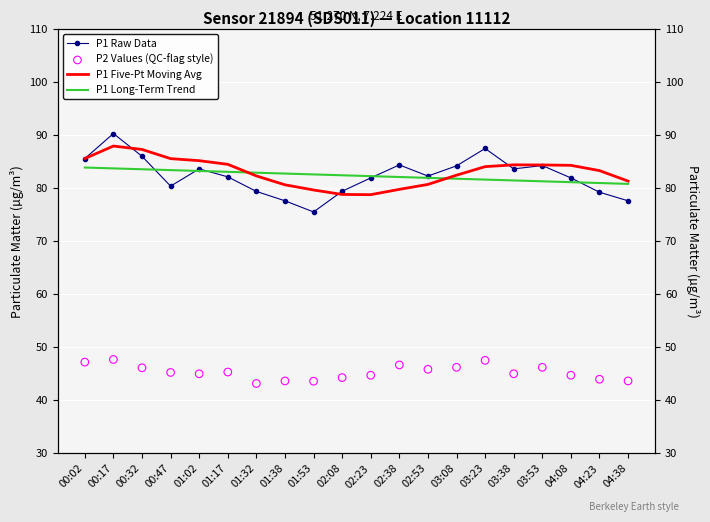

Which series reaches the maximum Y coordinate?

P1 Raw Data